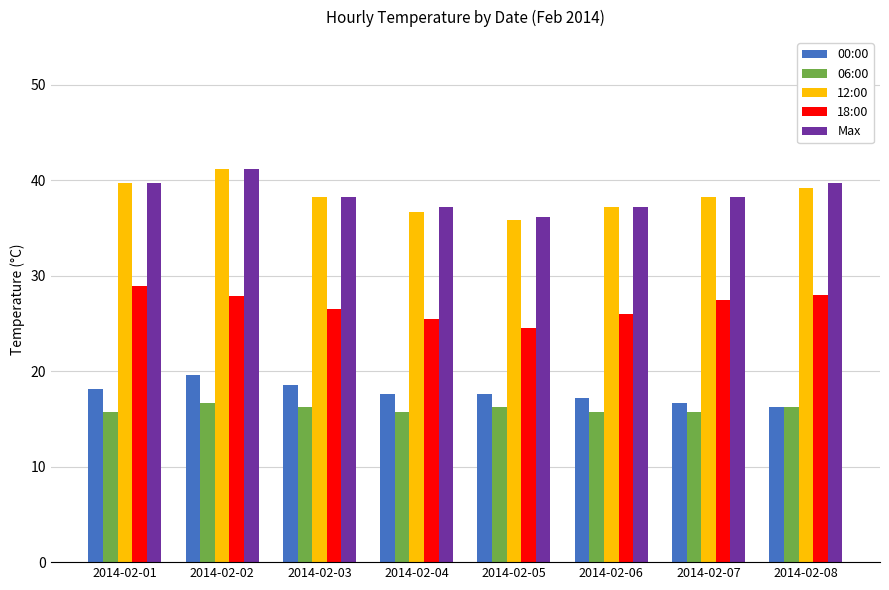

What is the sum of the 00:00 values at 2014-02-05 and 2014-02-01?

35.7